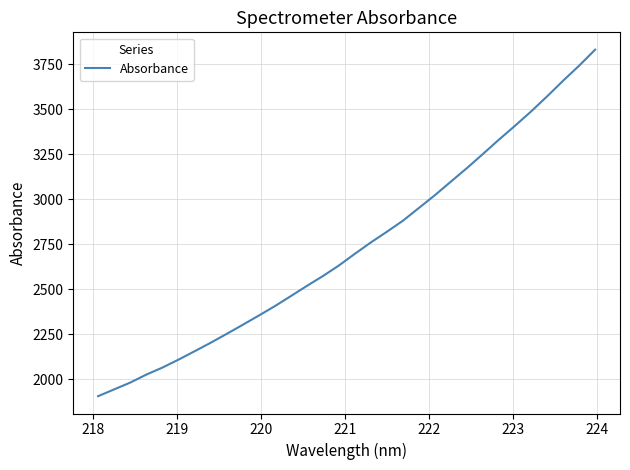

What is the difference between the maximum and minimum values?

1924.6